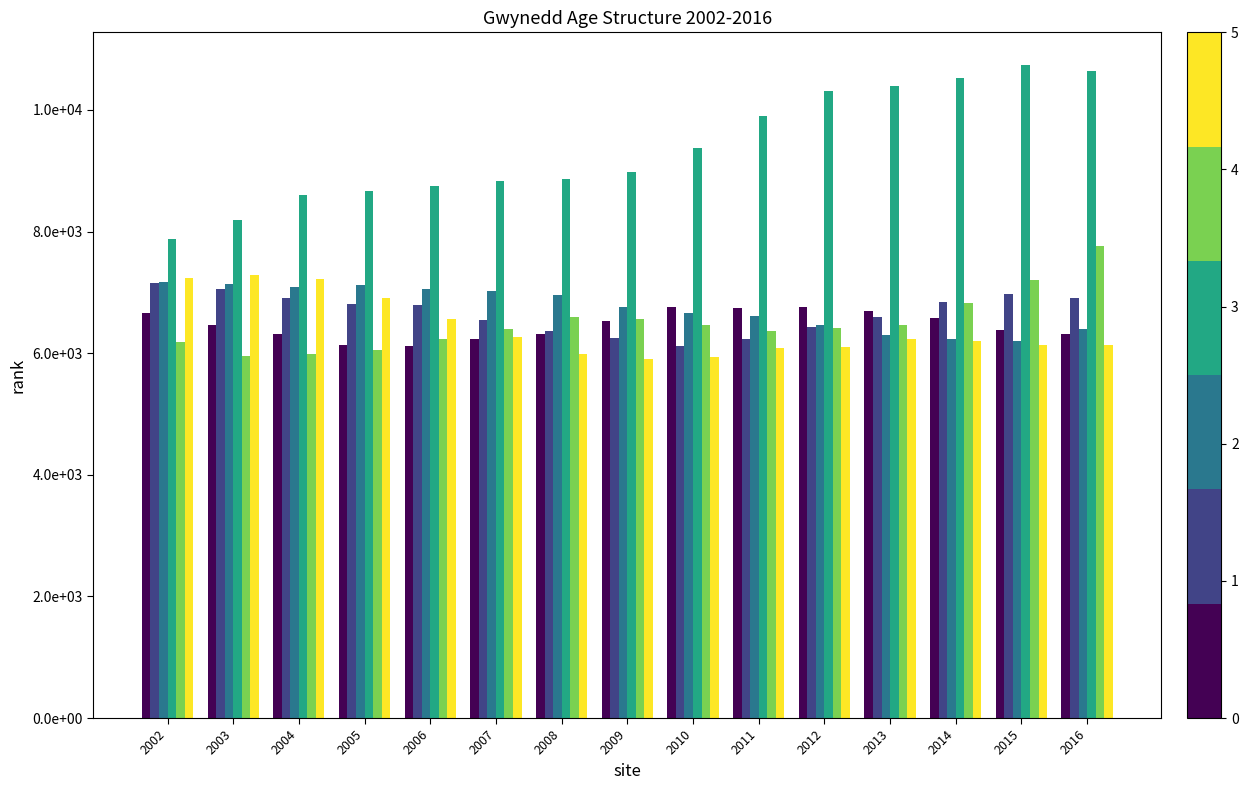

Does the chart contain stacked bars?

No